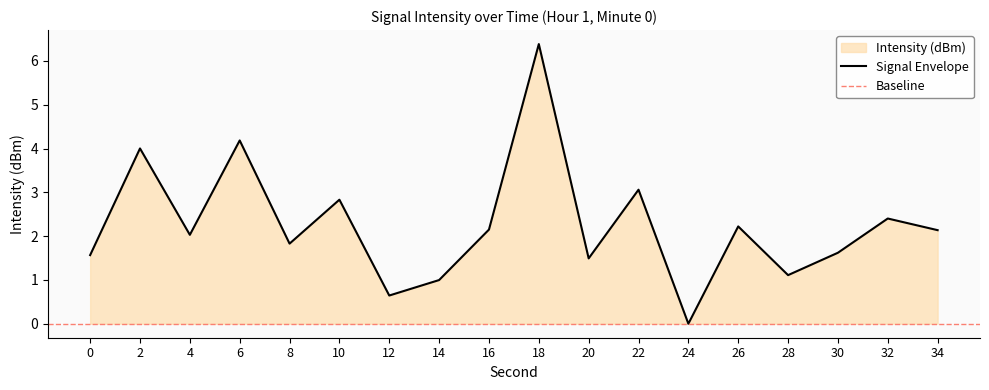

True or false: the data has more than 0 interior local peaks.

True